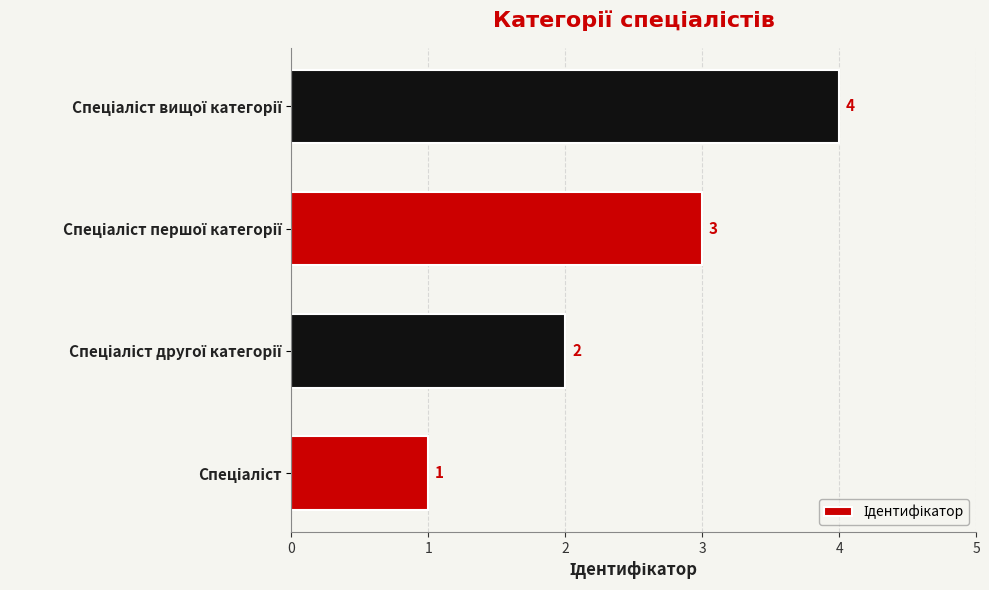

How many values are between 2 and 4?

3